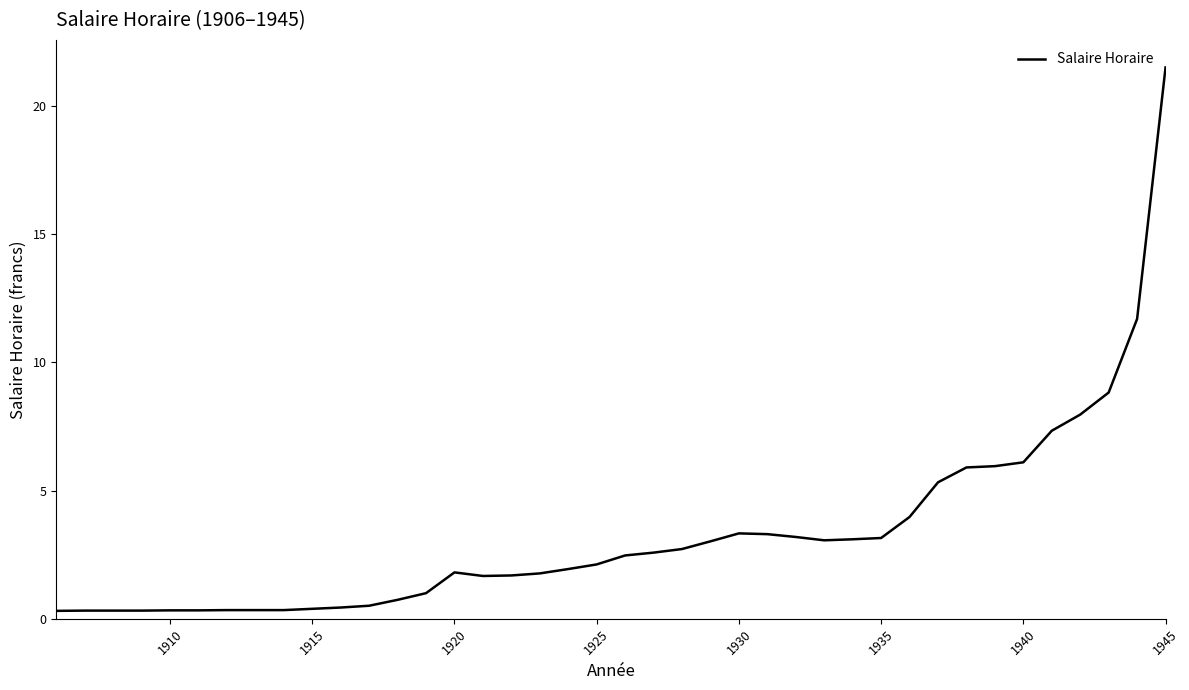

What is the greatest value displayed?

21.5